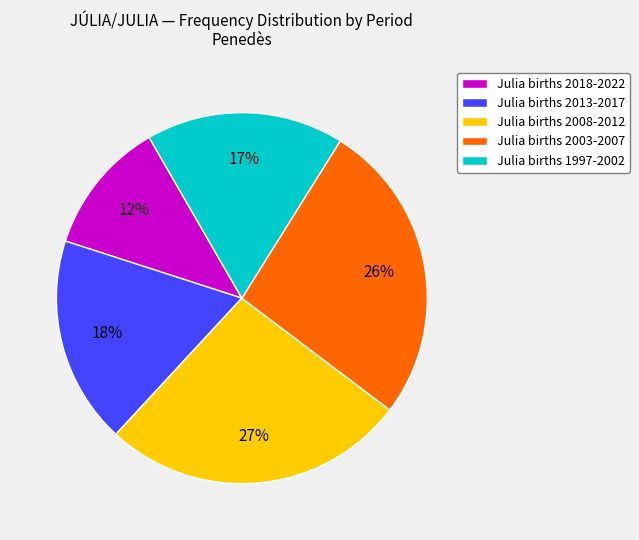

How many segments does this pie chart have?

5